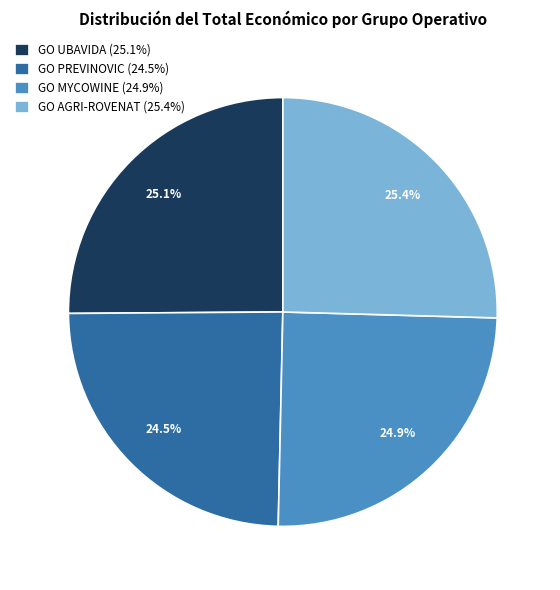

Is there any slice that represents more than half of the pie?

No